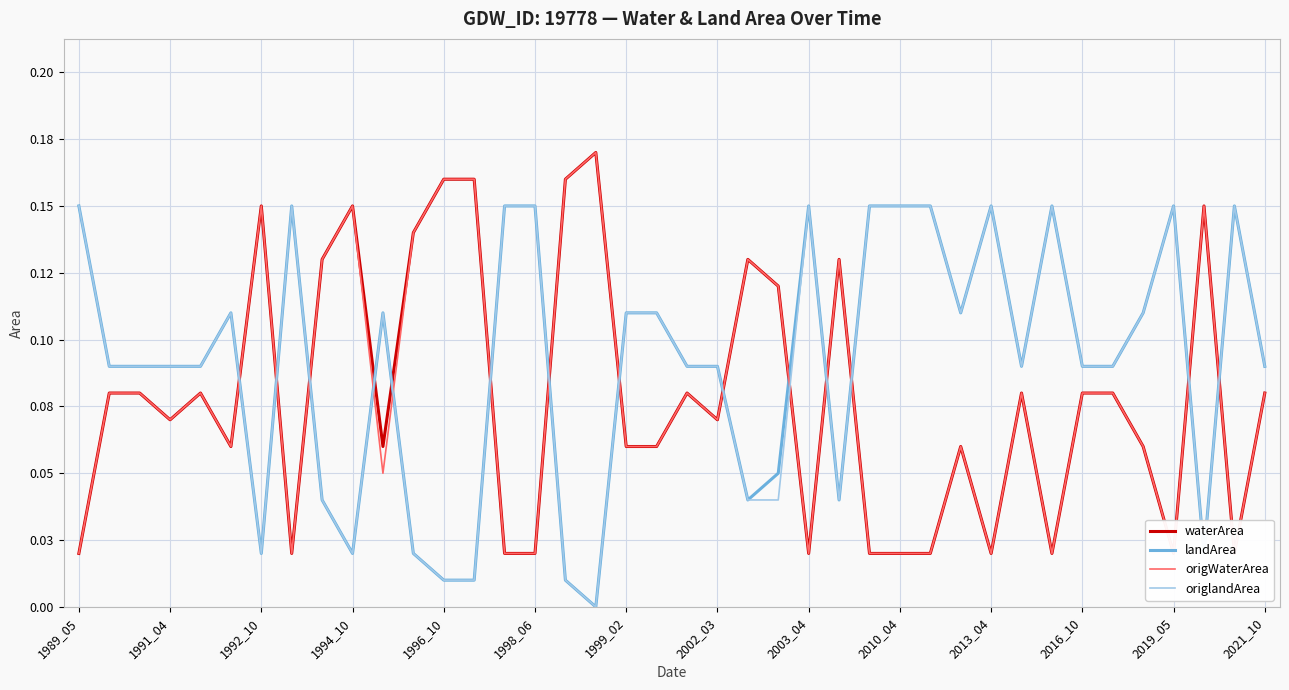

The value of origWaterArea at 1998_06 is 0.0. True or false?

False